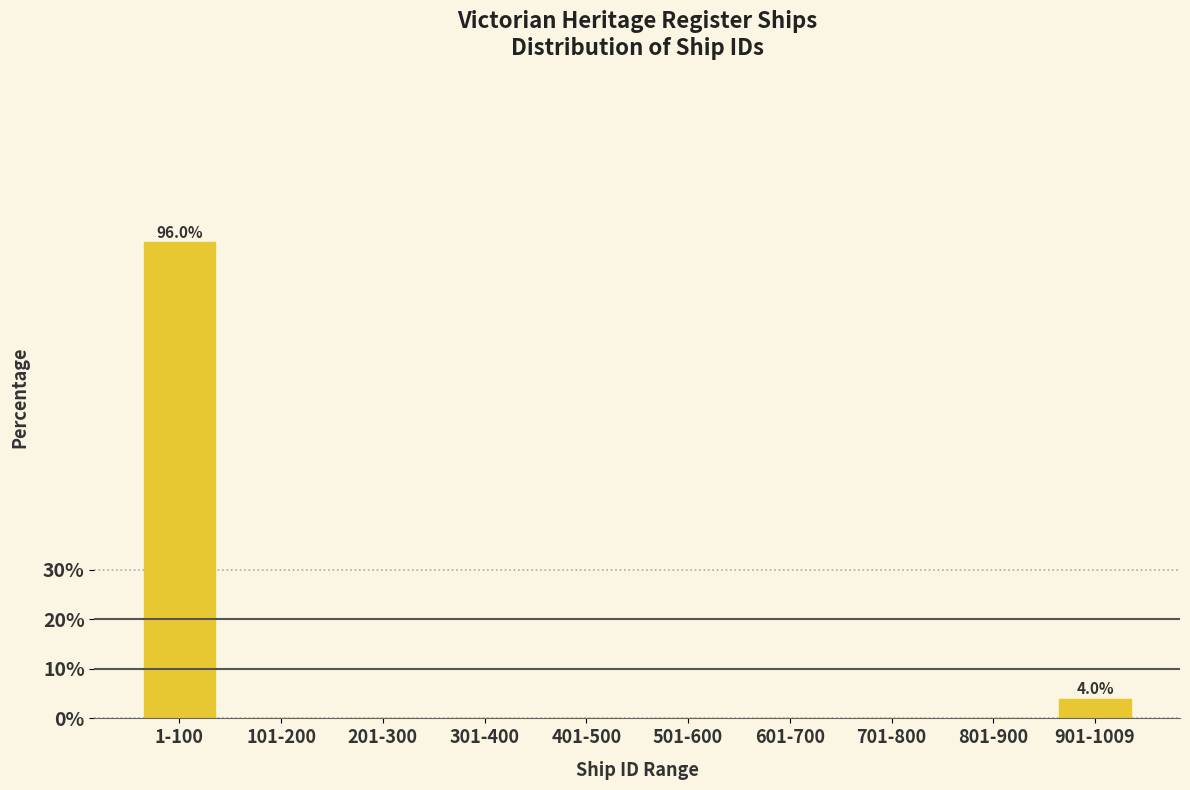

Reading left to right, transcribe all the data shown in this chart.

1-100=96	101-200=0	201-300=0	301-400=0	401-500=0	501-600=0	601-700=0	701-800=0	801-900=0	901-1009=4